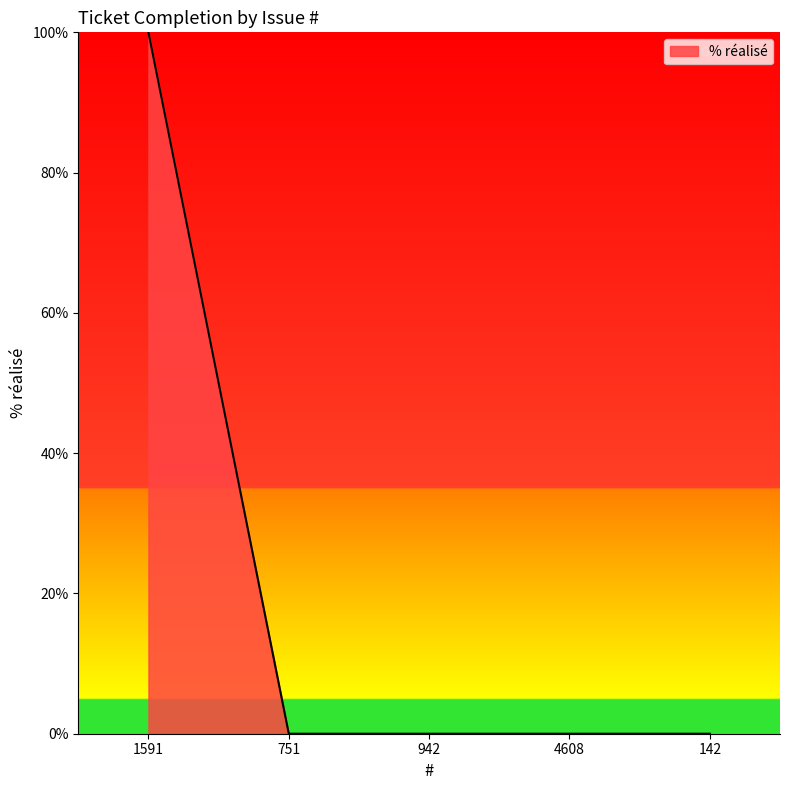

How many lines are shown in the chart?

1